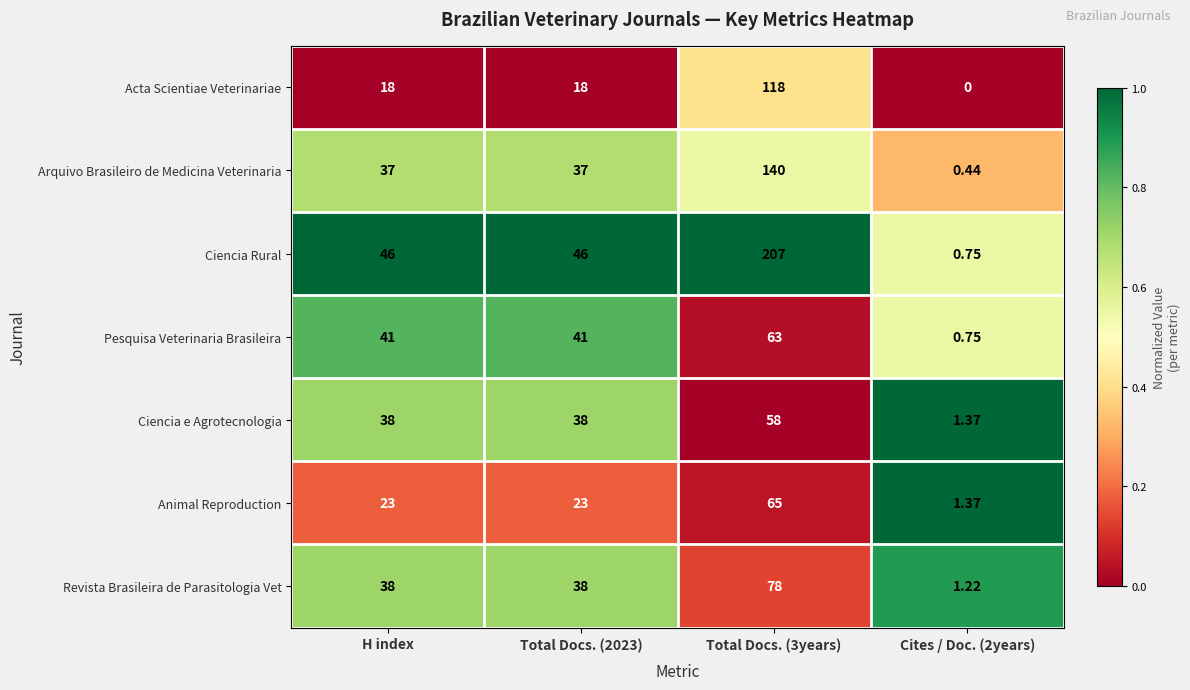

Which series changed the most between Total Docs. (2023) and Total Docs. (3years)?

Ciencia Rural